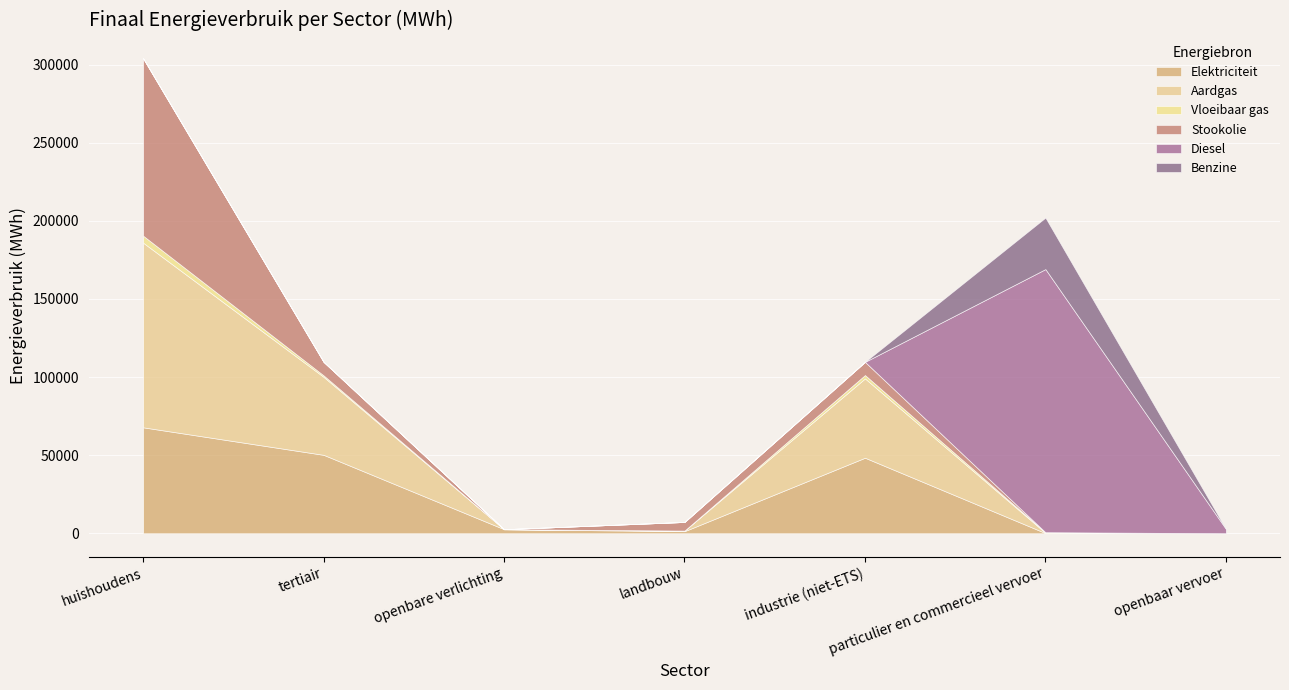

Between which two adjacent categories do Vloeibaar gas and Diesel first intersect?

industrie (niet-ETS) and particulier en commercieel vervoer